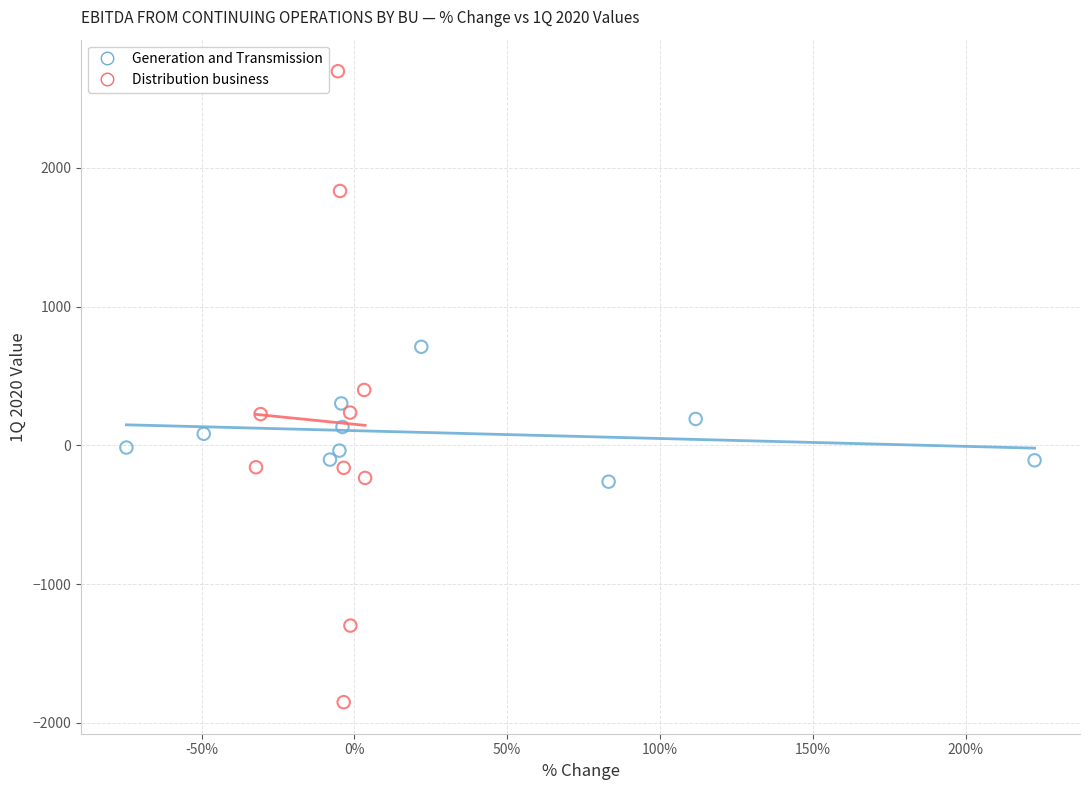

Which series contains the highest Y value?

Distribution business